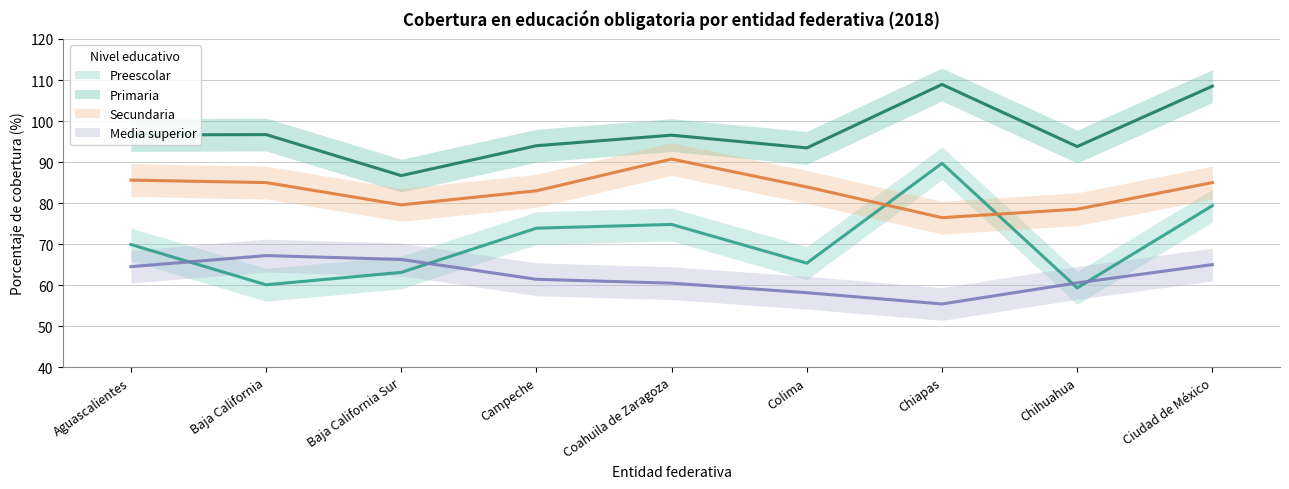

True or false: Primaria has more than 0 interior local peaks.

True